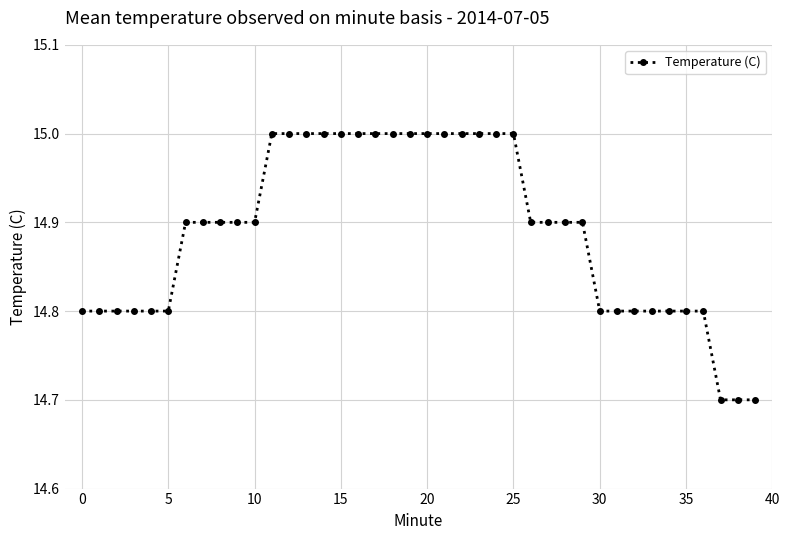

What is the average value?

14.9